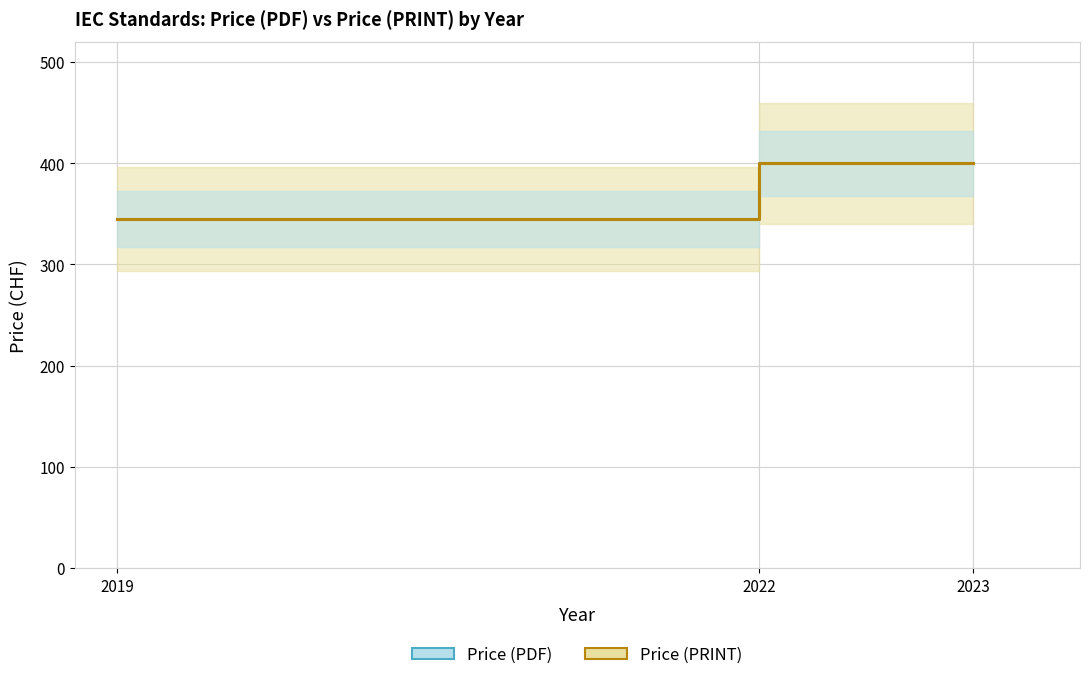

At which category is the sum across all series the highest?

2022